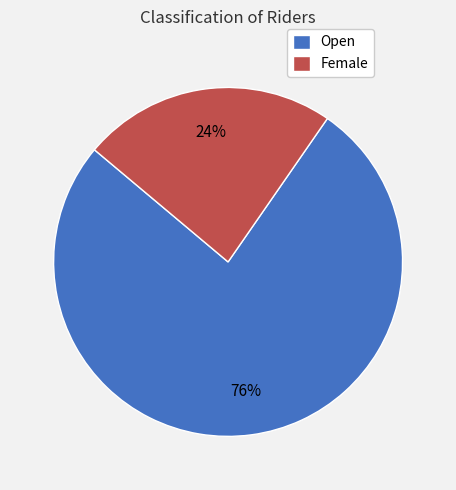

Which category has the smallest portion of the pie?

Female